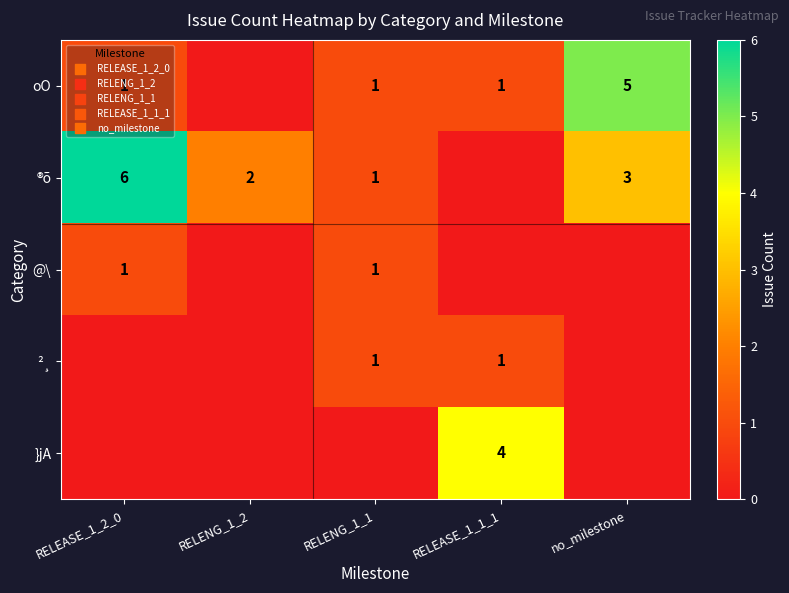

What is the total value across all series at RELEASE_1_1_1?

6